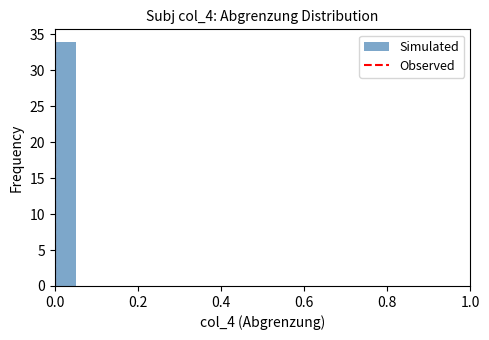

Around what value on the x-axis is the tallest bar? Give the approximate position of its centre, as read against the axis.

0.02